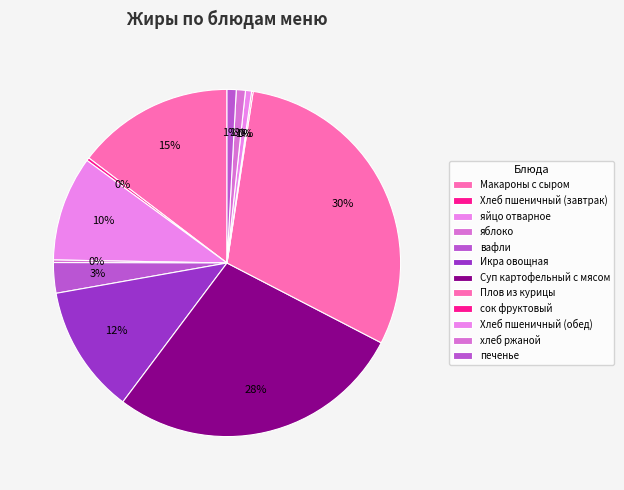

To the nearest percent, what is the average slice percentage?

8%